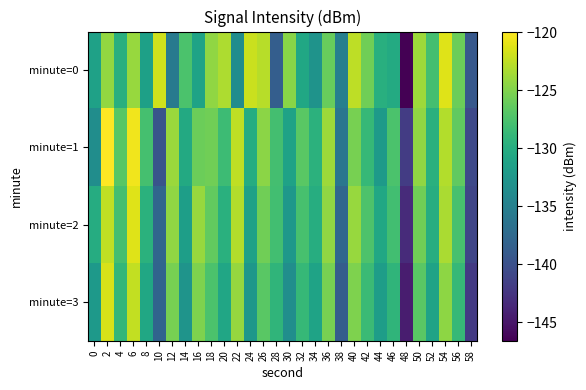

At which category is the sum across all series the highest?

6